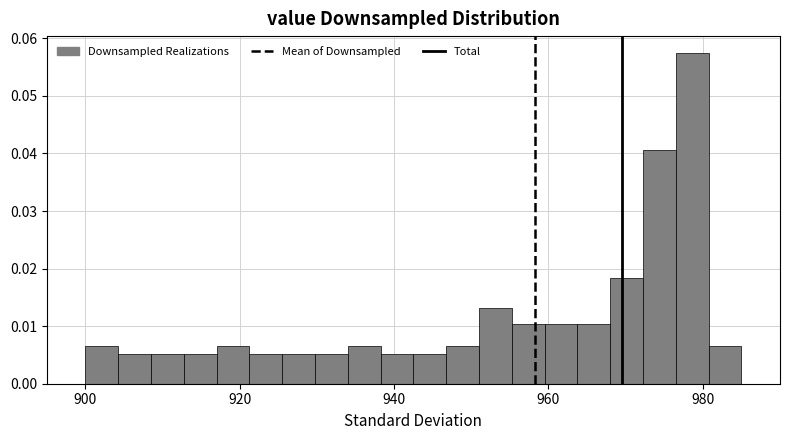

Around what value on the x-axis is the tallest bar? Give the approximate position of its centre, as read against the axis.

978